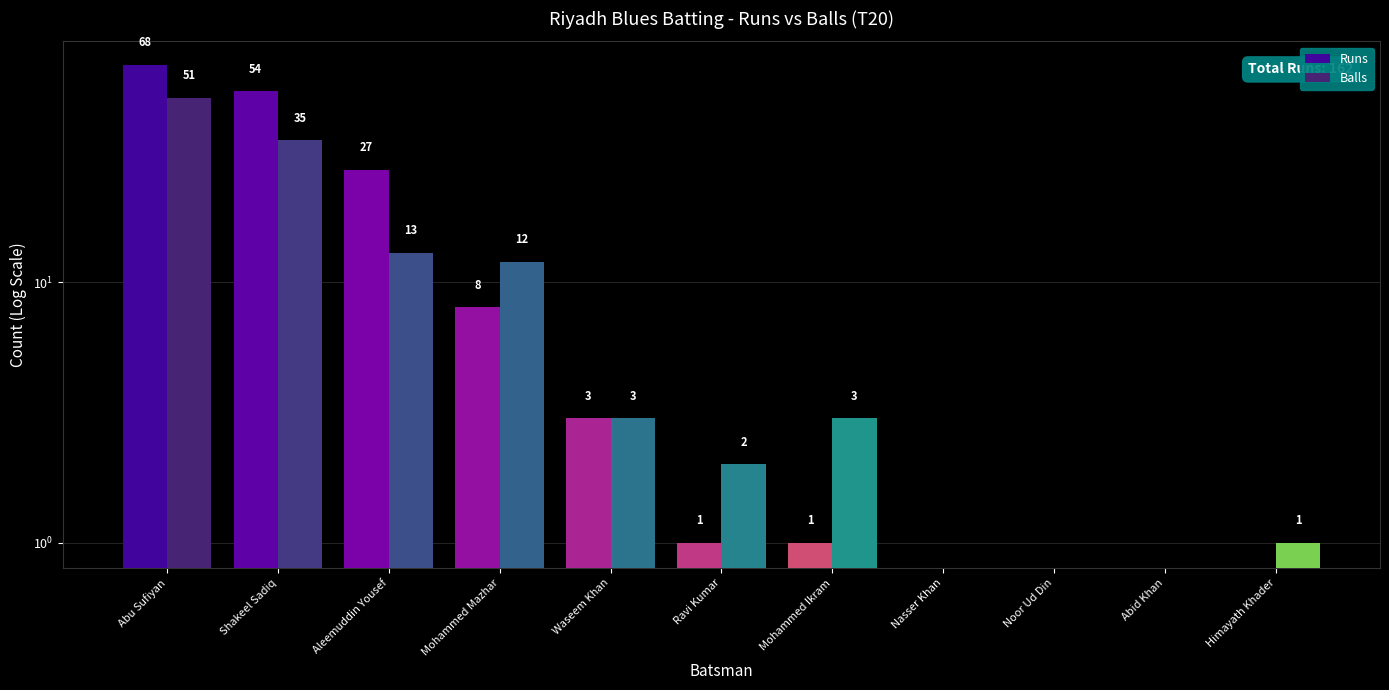

What are all the series names shown in the legend?

Runs, Balls